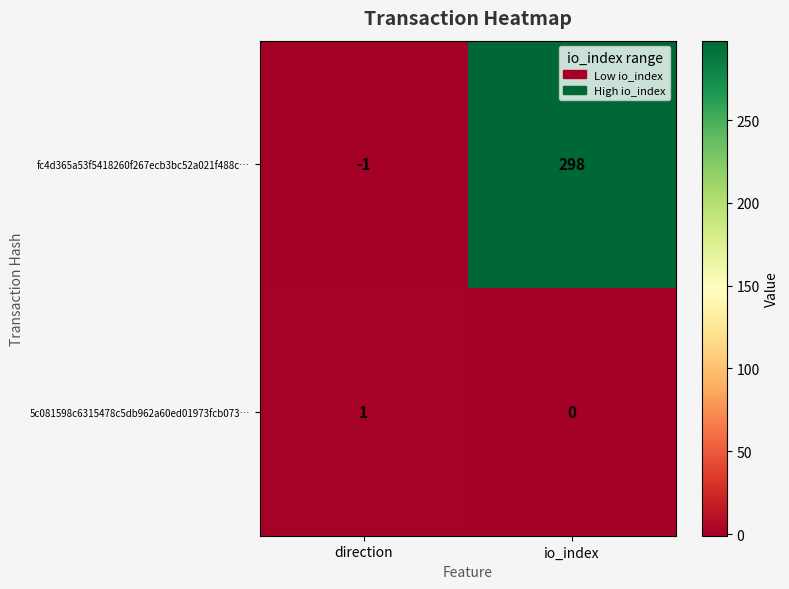

What is the difference between the highest and lowest values at io_index?

298